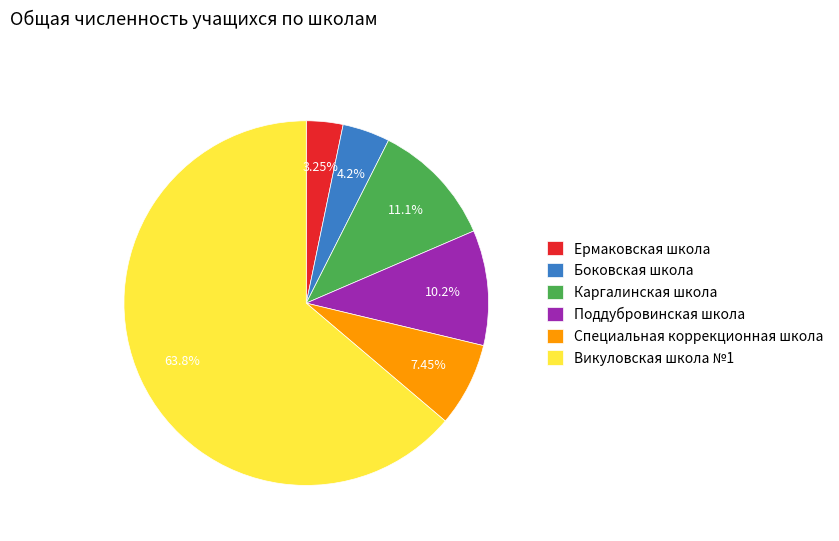

Does Викуловская школа №1 represent more than half of the total?

Yes